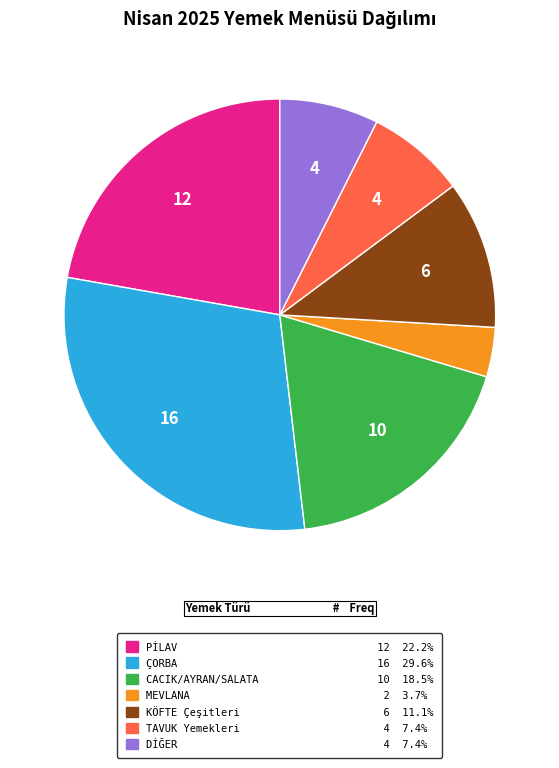

Is there a majority slice in this chart?

No